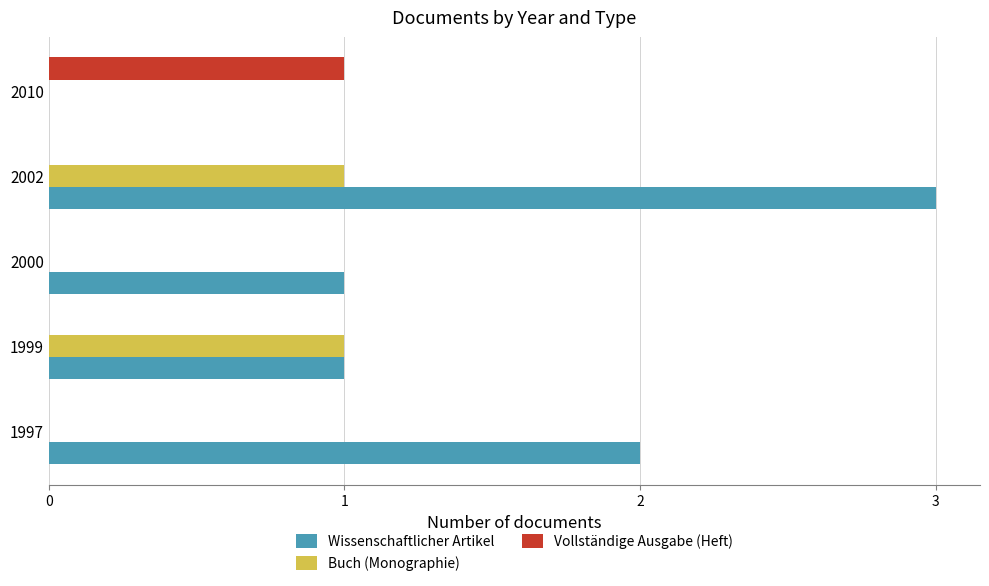

What is the total value across all series at 2002?

4